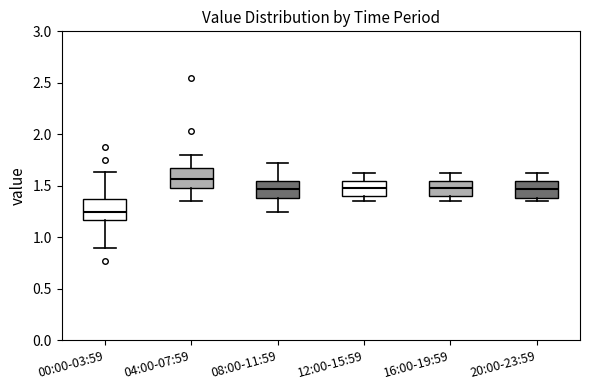

Which box's median line is the highest?

04:00-07:59